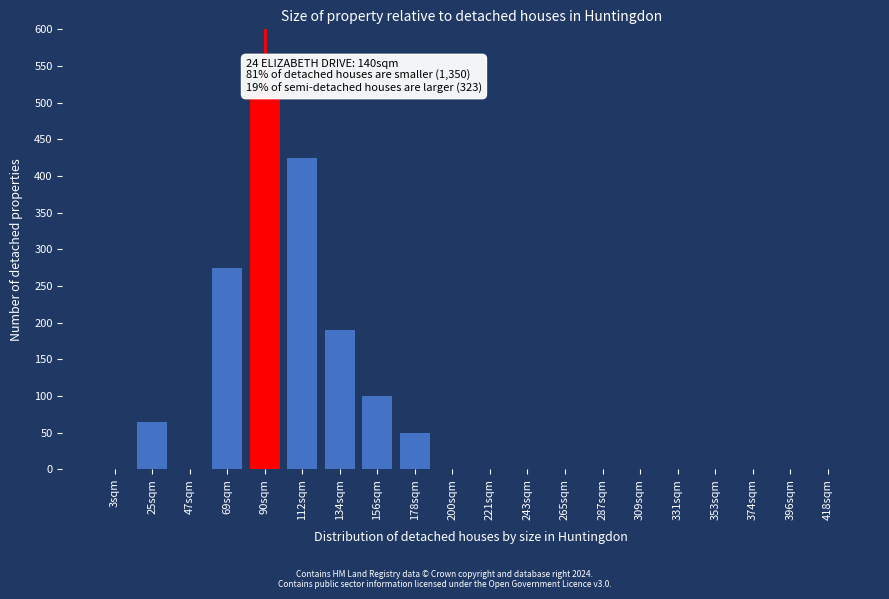

Reading left to right, list all the values displayed in this chart.

3sqm=0	25sqm=65	47sqm=0	69sqm=275	90sqm=510	112sqm=425	134sqm=190	156sqm=100	178sqm=50	200sqm=0	221sqm=0	243sqm=0	265sqm=0	287sqm=0	309sqm=0	331sqm=0	353sqm=0	374sqm=0	396sqm=0	418sqm=0